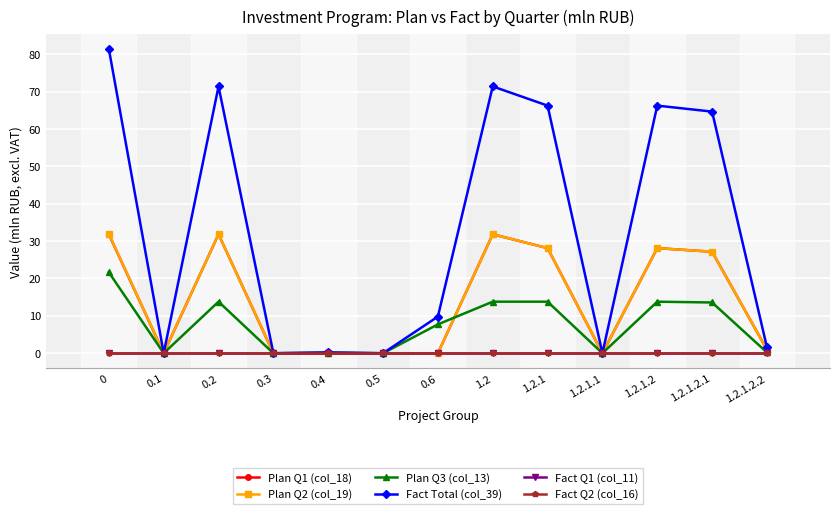

Does the chart have visible grid lines?

Yes